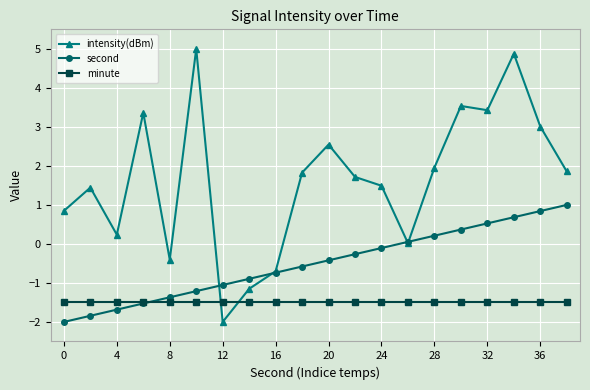

What are all the series names shown in the legend?

intensity(dBm), second, minute